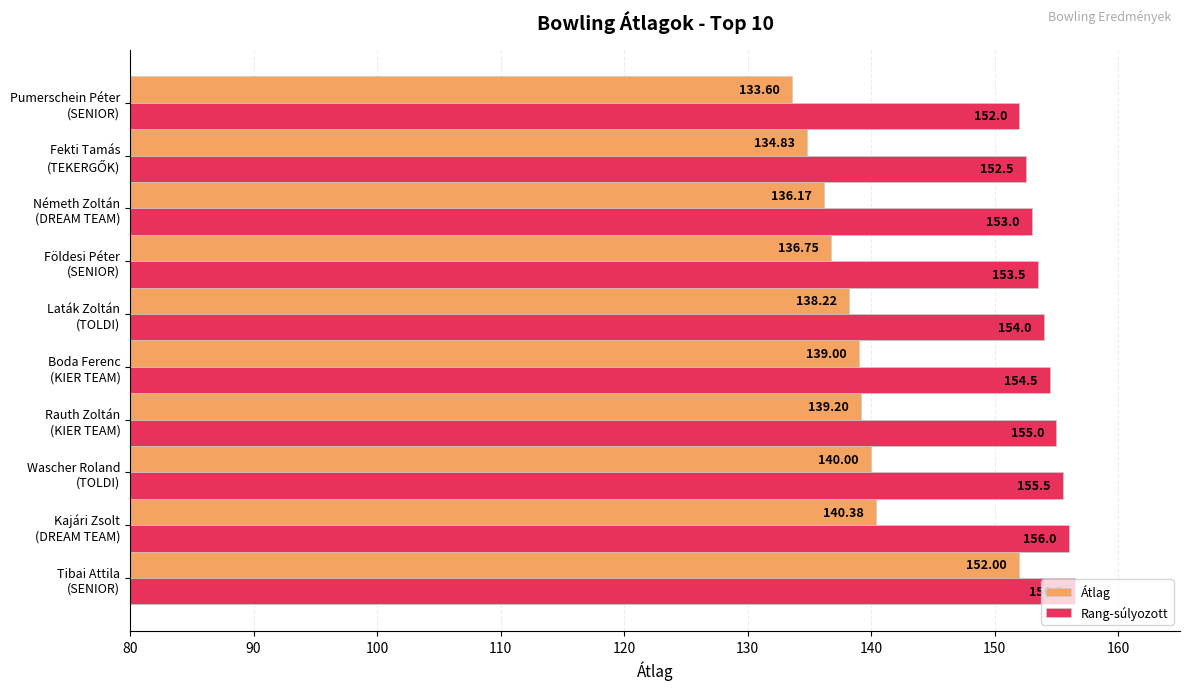

Which series has the largest total across all categories?

Rang-súlyozott